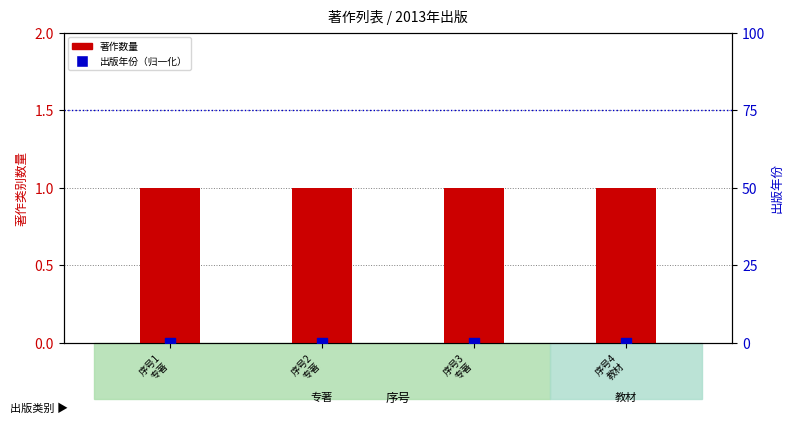

Which series reaches the maximum Y coordinate?

著作数量